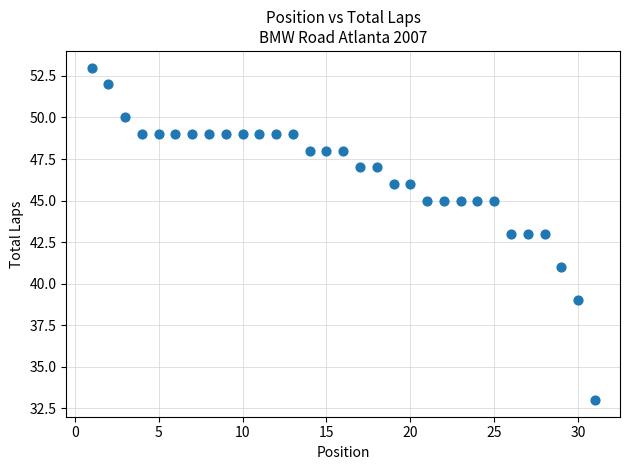

What is the range of Y values (max minus min)?

20